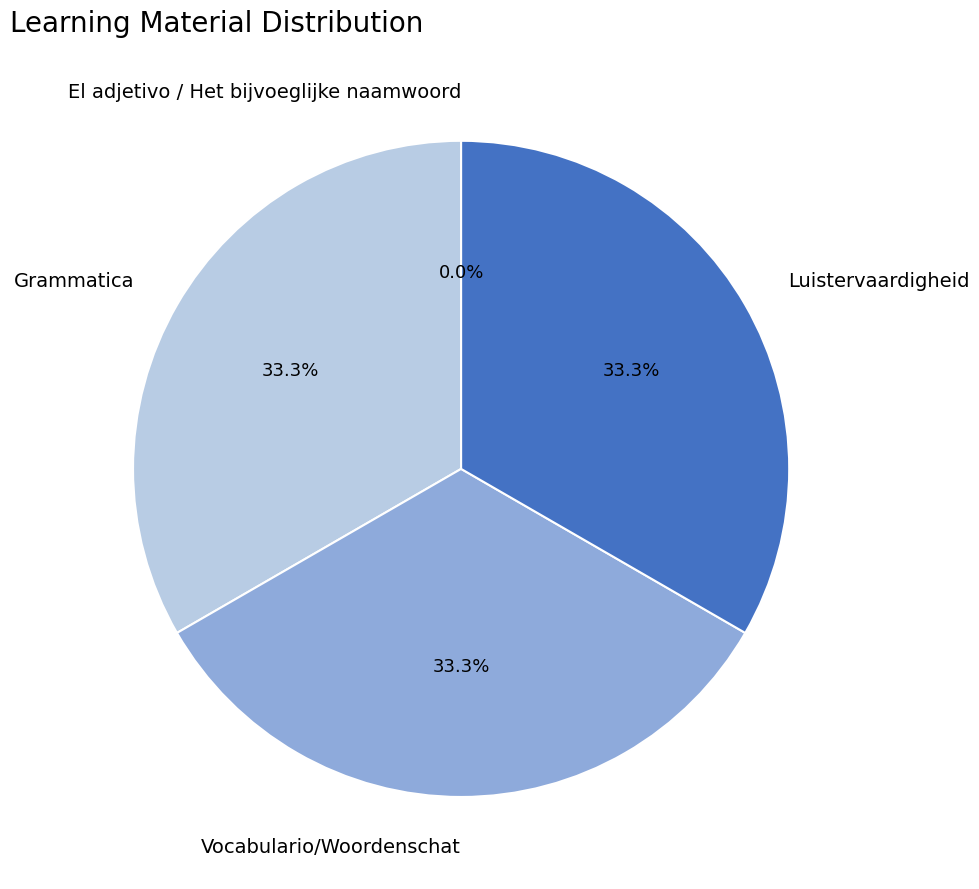

What is the ratio of the value at Luistervaardigheid to the value at Vocabulario/Woordenschat?

1.0